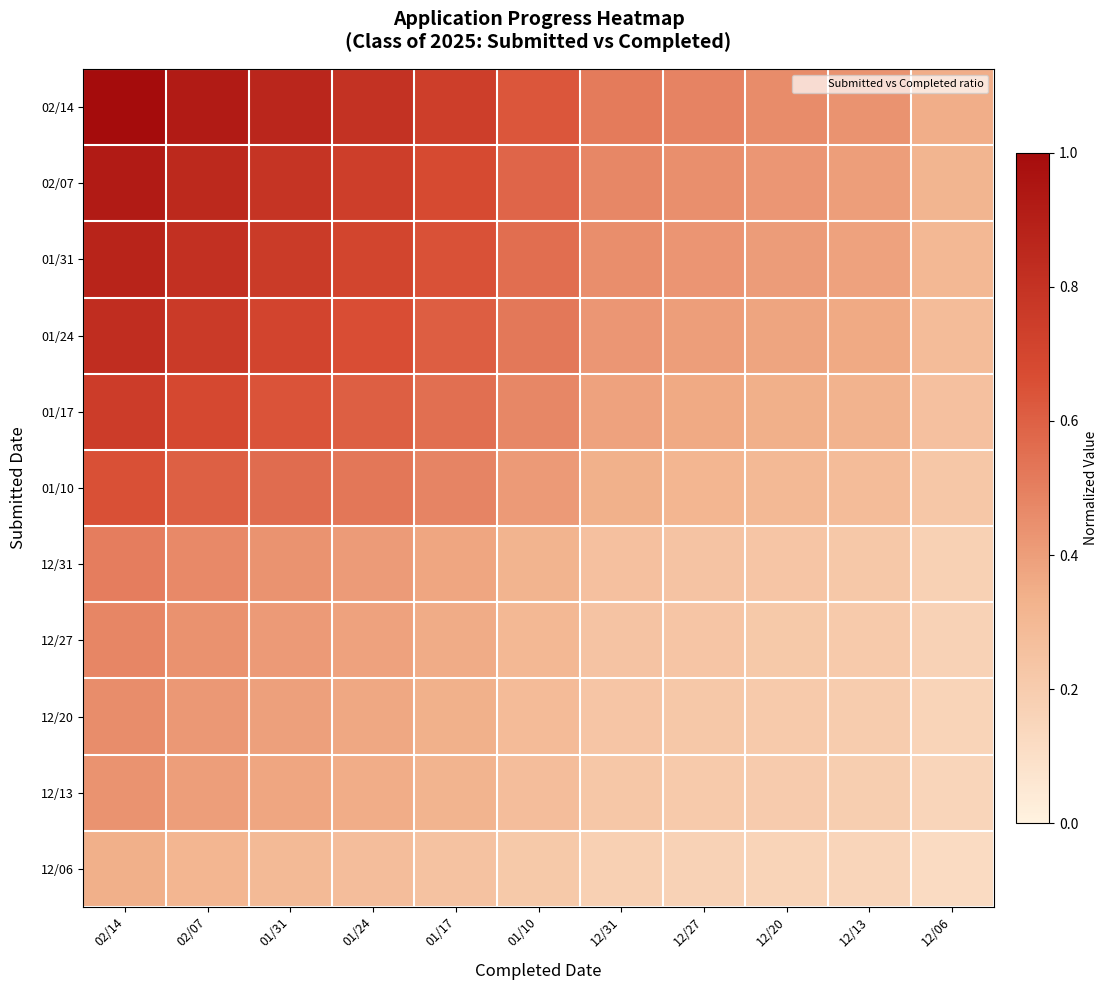

Rank the series at 12/27 from highest to lowest value.

02/14, 02/07, 01/31, 01/24, 01/17, 01/10, 12/31, 12/27, 12/20, 12/13, 12/06